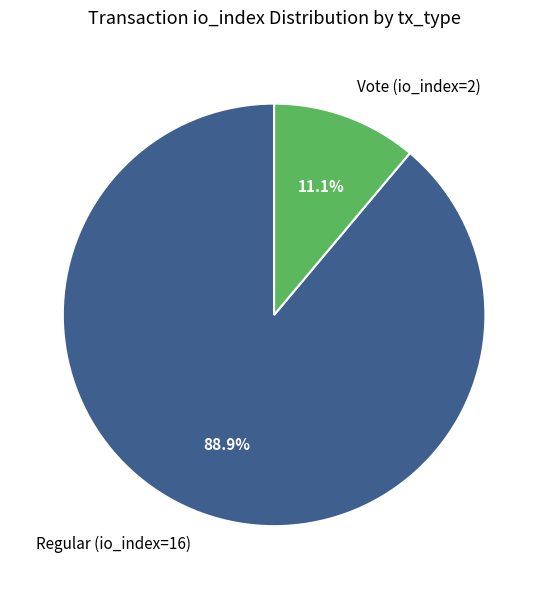

Between Regular (io_index=16) and Vote (io_index=2), which is larger?

Regular (io_index=16)